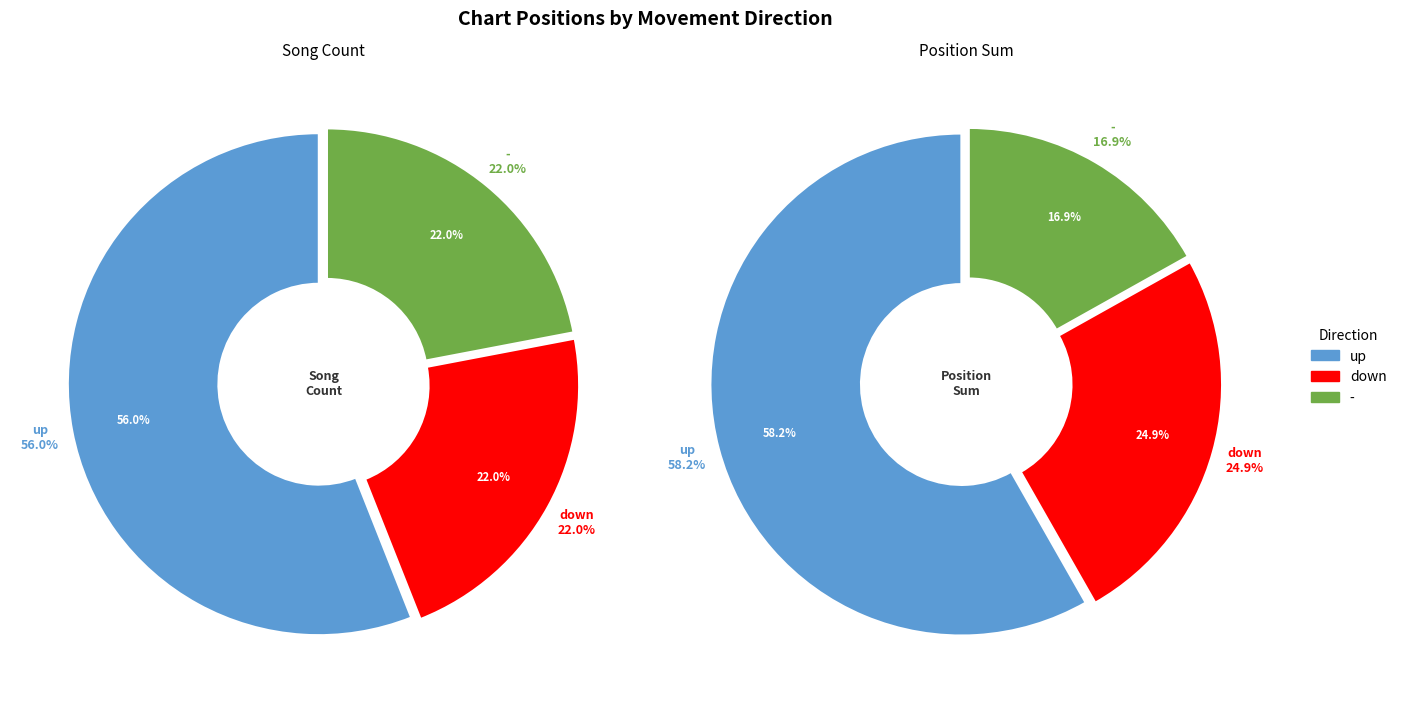

To the nearest percent, what percentage of the pie is -?

22%